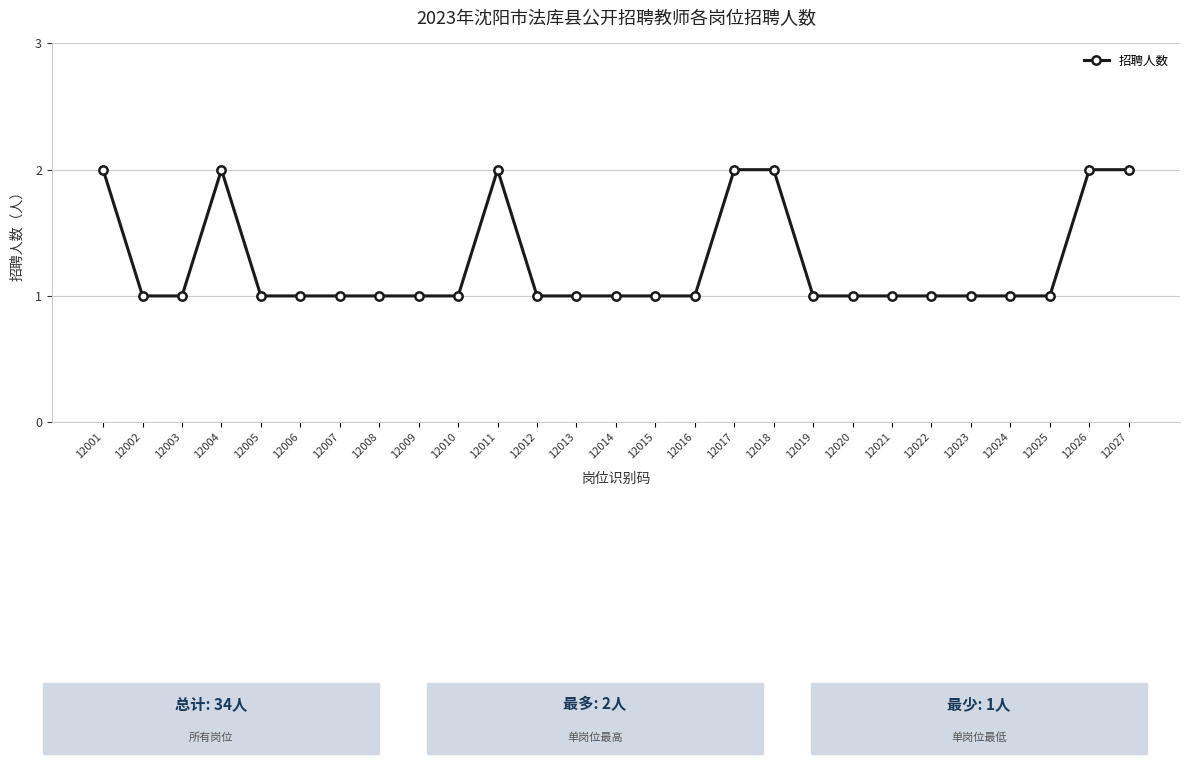

Does the chart display data point markers on the line(s)?

Yes